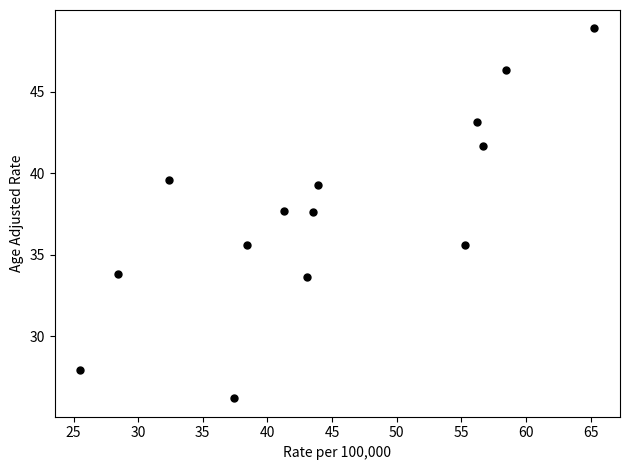

What is the range of X values (max minus min)?

39.8